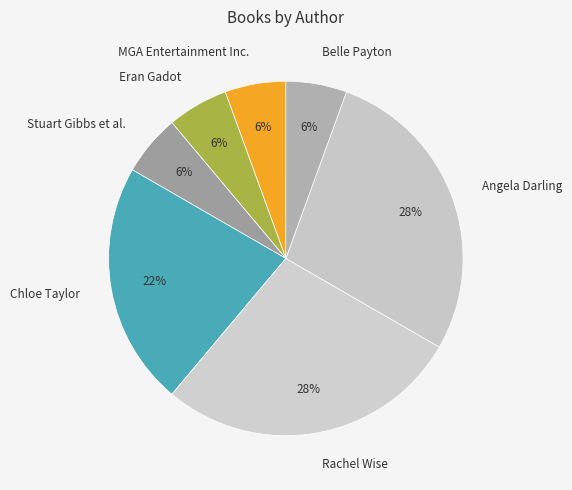

Is the sum of Chloe Taylor and Belle Payton greater than half?

No